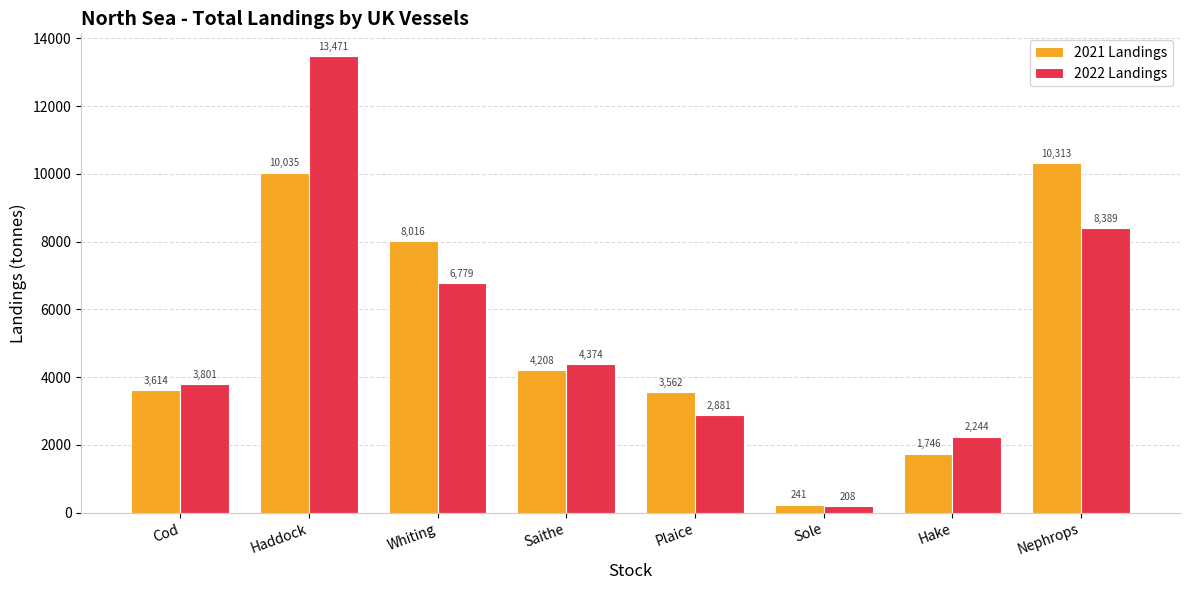

How many data points in 2022 Landings are less than 4374?

4